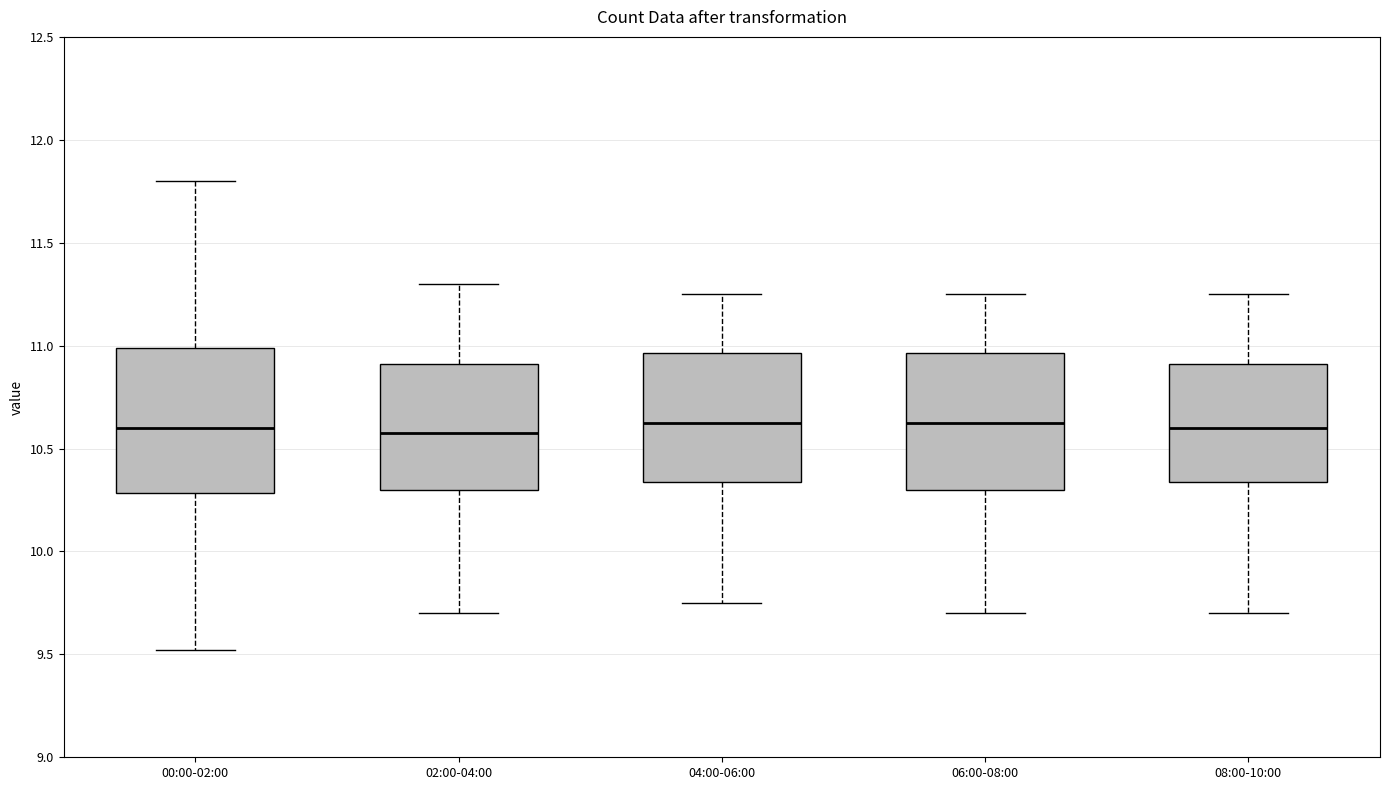

Where does the upper whisker of the box for 08:00-10:00 end on the y-axis? The values are not printed on the chart, so give them approximately, as read against the axis.

11.25